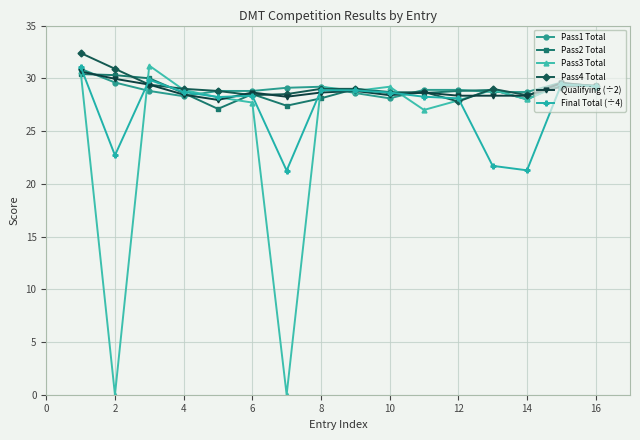

What is the greatest value displayed?

32.4